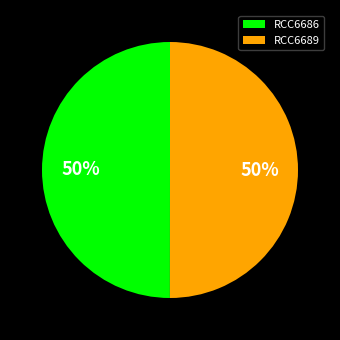

True or false: RCC6689 accounts for 60% of the total.

False